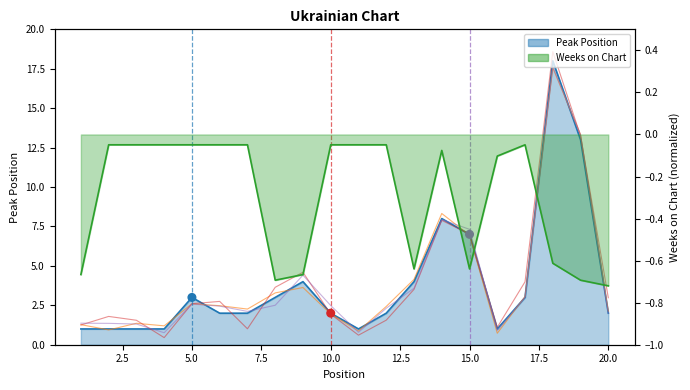

Which series has the widest spread of Y values?

Peak Position